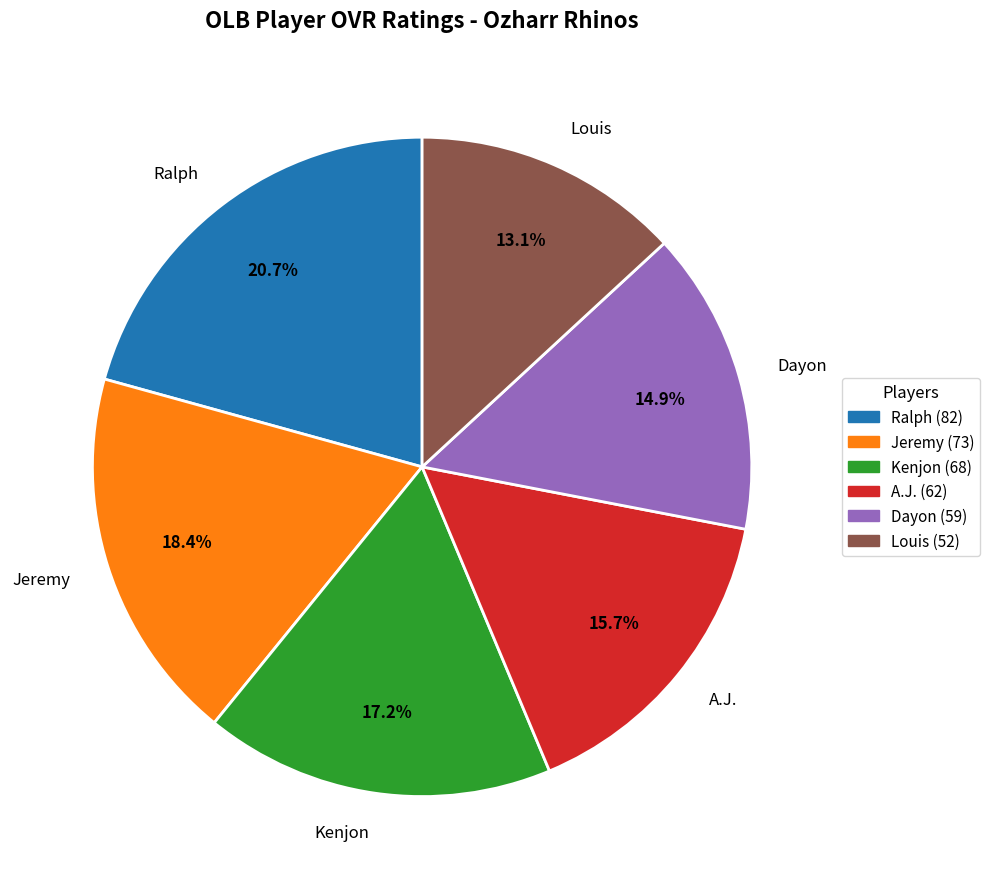

Which has a higher value, Jeremy or A.J.?

Jeremy